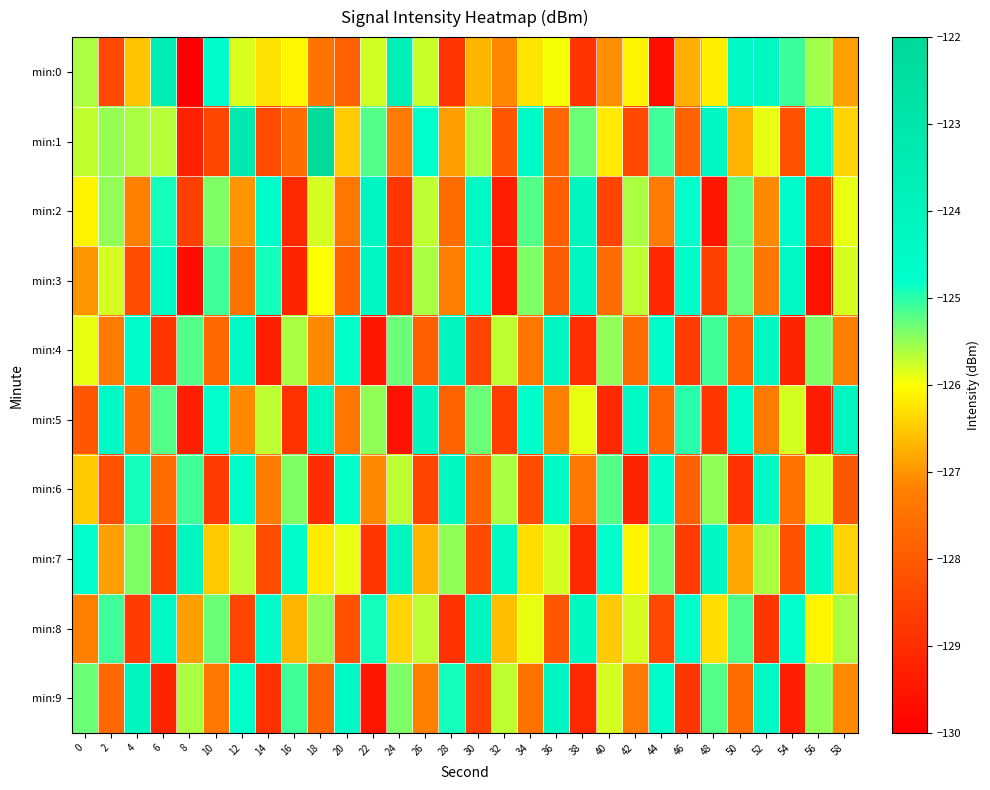

Reading left to right, transcribe all the data shown in this chart.

min:0: 0=-125.6	2=-128.4	4=-126.5	6=-123.6	8=-130.0	10=-124.7	12=-125.8	14=-126.3	16=-126.1	18=-127.5	20=-127.8	22=-125.8	24=-123.7	26=-125.8	28=-128.8	30=-126.7	32=-127.1	34=-126.2	36=-126.0	38=-128.9	40=-127.1	42=-126.1	44=-129.7	46=-126.7	48=-126.1	50=-124.4	52=-124.3	54=-125.1	56=-125.6	58=-126.9
min:1: 0=-125.7	2=-125.5	4=-125.6	6=-125.7	8=-129.2	10=-128.5	12=-123.3	14=-128.4	16=-127.6	18=-122.2	20=-126.5	22=-125.2	24=-127.3	26=-124.8	28=-126.9	30=-125.6	32=-128.1	34=-124.5	36=-127.7	38=-125.3	40=-126.2	42=-128.4	44=-125.1	46=-127.8	48=-124.3	50=-126.7	52=-125.9	54=-128.2	56=-124.6	58=-126.4
min:2: 0=-126.1	2=-125.5	4=-127.2	6=-124.9	8=-128.6	10=-125.4	12=-127.0	14=-124.7	16=-129.1	18=-125.8	20=-127.4	22=-124.2	24=-128.8	26=-125.7	28=-127.6	30=-124.4	32=-129.3	34=-125.2	36=-127.9	38=-124.1	40=-128.5	42=-125.6	44=-127.3	46=-124.8	48=-129.5	50=-125.3	52=-127.1	54=-124.6	56=-128.7	58=-125.9
min:3: 0=-127.0	2=-125.8	4=-128.3	6=-124.5	8=-129.7	10=-125.1	12=-127.5	14=-124.9	16=-129.2	18=-126.0	20=-127.8	22=-124.3	24=-128.9	26=-125.6	28=-127.2	30=-124.8	32=-129.4	34=-125.4	36=-128.0	38=-124.2	40=-127.6	42=-125.7	44=-129.1	46=-124.7	48=-128.6	50=-125.3	52=-127.4	54=-124.4	56=-129.6	58=-125.8
min:4: 0=-125.9	2=-127.3	4=-124.6	6=-128.8	8=-125.2	10=-127.7	12=-124.4	14=-129.3	16=-125.6	18=-127.1	20=-124.8	22=-129.5	24=-125.3	26=-127.9	28=-124.1	30=-128.5	32=-125.7	34=-127.4	36=-124.2	38=-129.0	40=-125.5	42=-127.6	44=-124.7	46=-128.7	48=-125.1	50=-127.8	52=-124.3	54=-129.2	56=-125.4	58=-127.2
min:5: 0=-128.1	2=-124.5	4=-127.6	6=-125.2	8=-129.3	10=-124.8	12=-127.1	14=-125.7	16=-128.9	18=-124.3	20=-127.4	22=-125.5	24=-129.6	26=-124.1	28=-127.8	30=-125.3	32=-128.6	34=-124.7	36=-127.2	38=-125.9	40=-129.1	42=-124.4	44=-127.7	46=-125.0	48=-128.8	50=-124.6	52=-127.3	54=-125.8	56=-129.4	58=-124.2
min:6: 0=-126.5	2=-128.2	4=-124.9	6=-127.6	8=-125.1	10=-128.7	12=-124.6	14=-127.3	16=-125.4	18=-129.0	20=-124.8	22=-127.1	24=-125.7	26=-128.5	28=-124.3	30=-127.8	32=-125.6	34=-128.3	36=-124.5	38=-127.4	40=-125.2	42=-129.2	44=-124.7	46=-127.9	48=-125.5	50=-128.9	52=-124.4	54=-127.5	56=-125.8	58=-128.1
min:7: 0=-124.8	2=-126.9	4=-125.4	6=-128.6	8=-124.2	10=-126.5	12=-125.7	14=-128.3	16=-124.6	18=-126.2	20=-125.9	22=-128.8	24=-124.1	26=-126.7	28=-125.5	30=-128.4	32=-124.4	34=-126.3	36=-125.8	38=-129.1	40=-124.7	42=-126.1	44=-125.3	46=-128.7	48=-124.3	50=-126.8	52=-125.6	54=-128.2	56=-124.5	58=-126.4
min:8: 0=-127.2	2=-125.1	4=-128.7	6=-124.4	8=-126.9	10=-125.3	12=-128.5	14=-124.6	16=-126.7	18=-125.5	20=-128.2	22=-124.9	24=-126.4	26=-125.7	28=-128.9	30=-124.1	32=-126.6	34=-125.9	36=-128.1	38=-124.3	40=-126.5	42=-125.8	44=-128.4	46=-124.7	48=-126.3	50=-125.2	52=-128.8	54=-124.8	56=-126.1	58=-125.6
min:9: 0=-125.3	2=-127.7	4=-124.1	6=-129.2	8=-125.6	10=-127.4	12=-124.8	14=-128.9	16=-125.1	18=-127.8	20=-124.5	22=-129.5	24=-125.4	26=-127.2	28=-124.9	30=-128.6	32=-125.7	34=-127.5	36=-124.2	38=-129.1	40=-125.8	42=-127.3	44=-124.6	46=-128.8	48=-125.2	50=-127.6	52=-124.4	54=-129.3	56=-125.5	58=-127.1